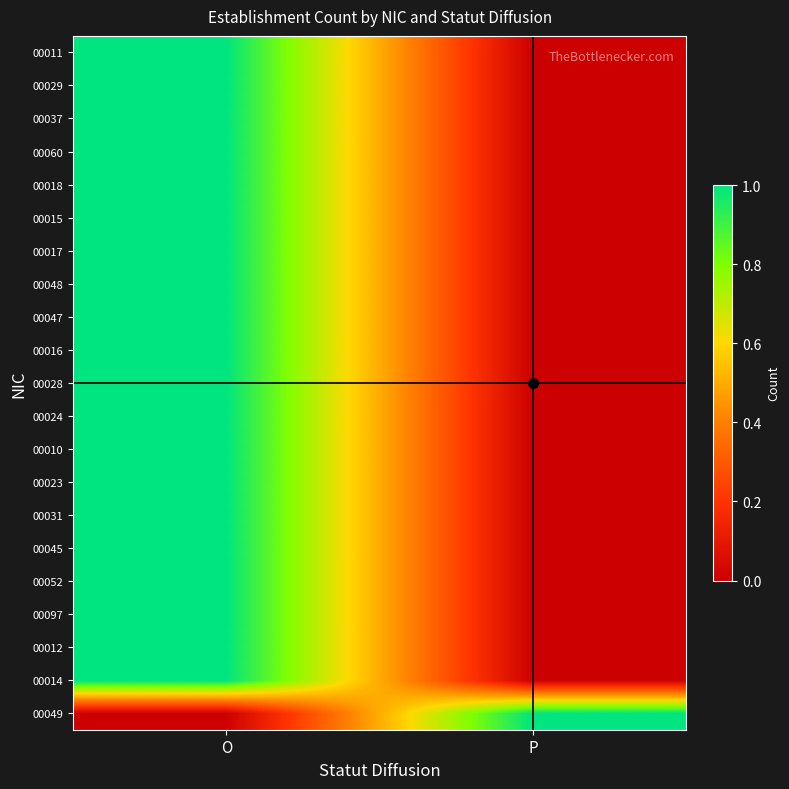

Which category has the highest value across all series?

O